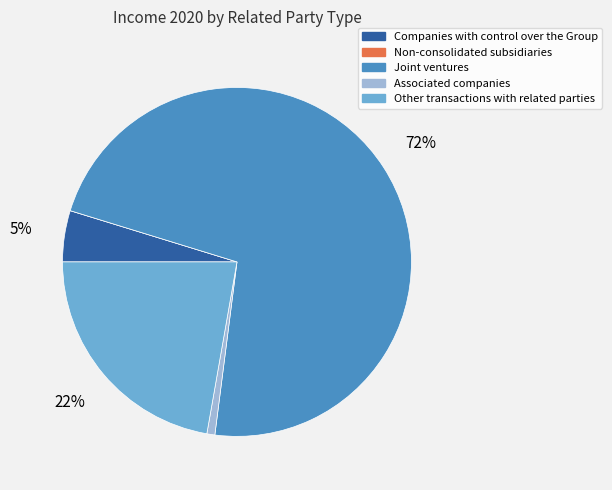

Which category has the biggest portion of the pie?

Joint ventures